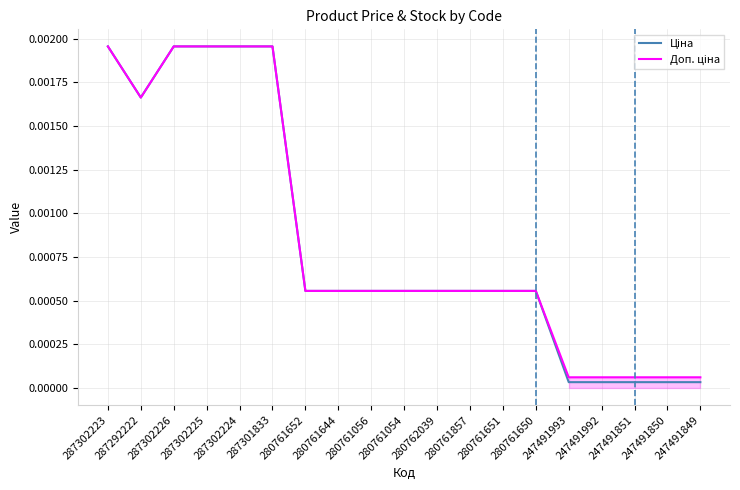

Which has a higher value, 247491993 or 287302224?

287302224